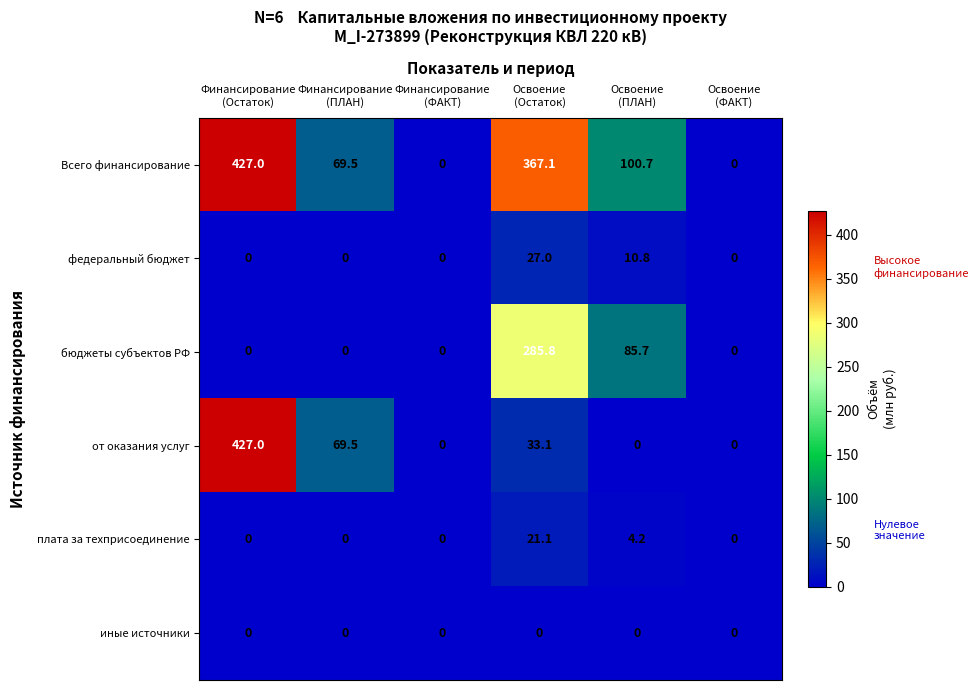

What is the difference between the maximum and second lowest values in the от оказания услуг series?

427.0